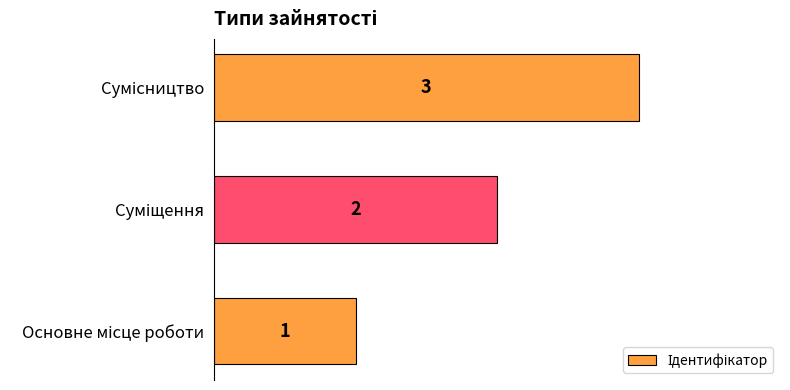

How many values are between 1 and 3?

3